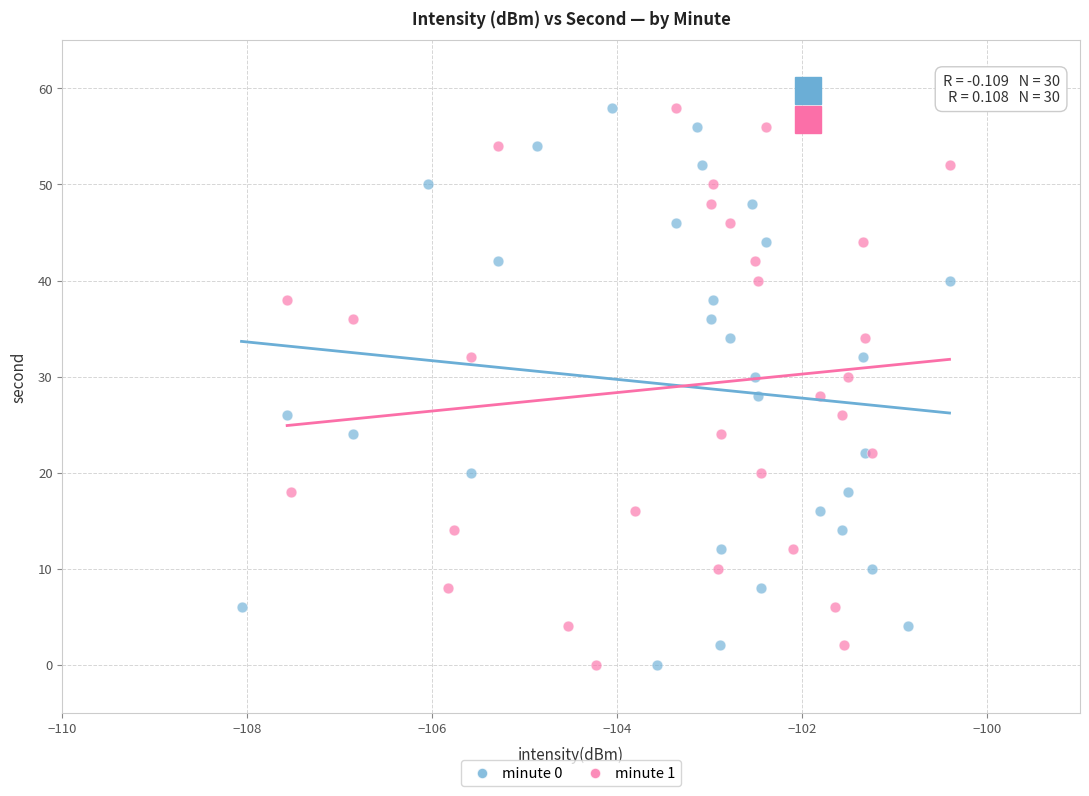

What are all the series names shown in the legend?

minute 0, minute 1